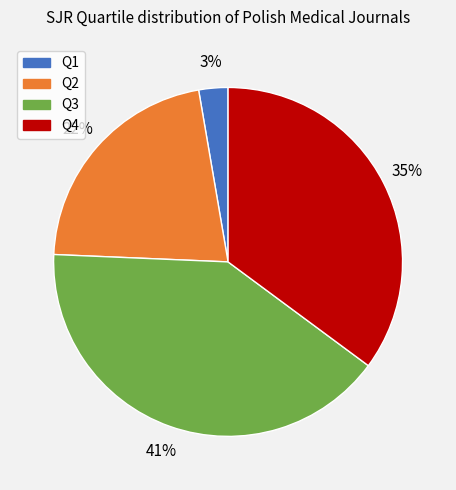

How many segments does this pie chart have?

4